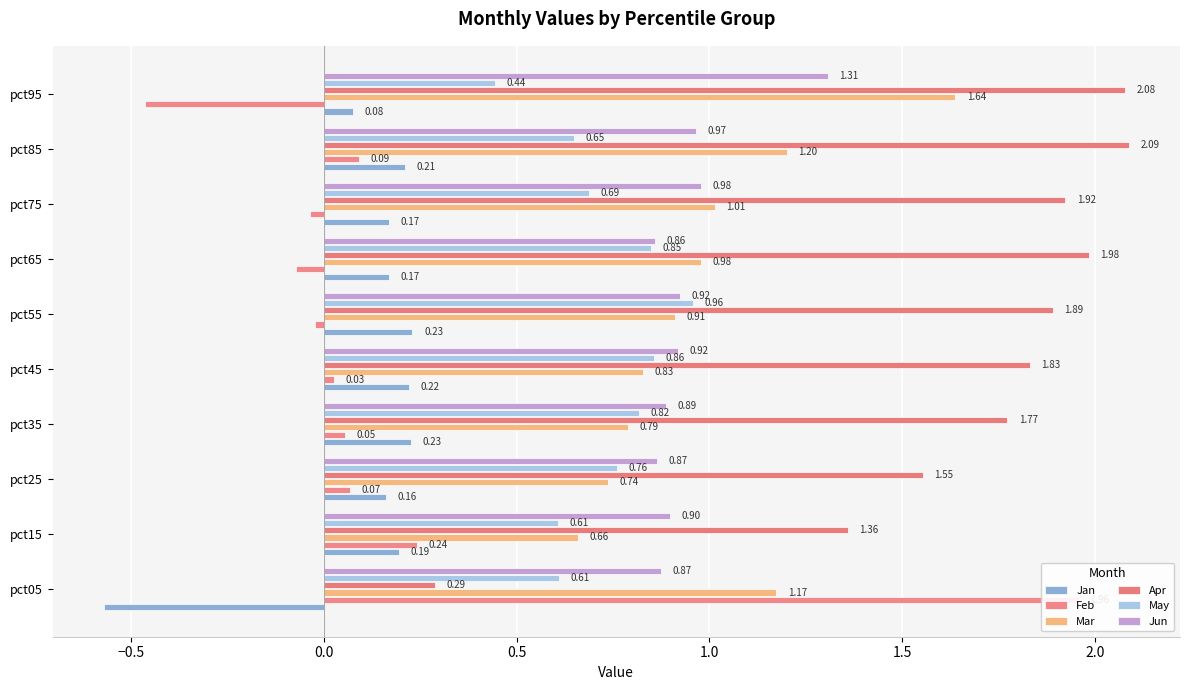

What is the value of the Apr bar at the 5th from the left?

1.8